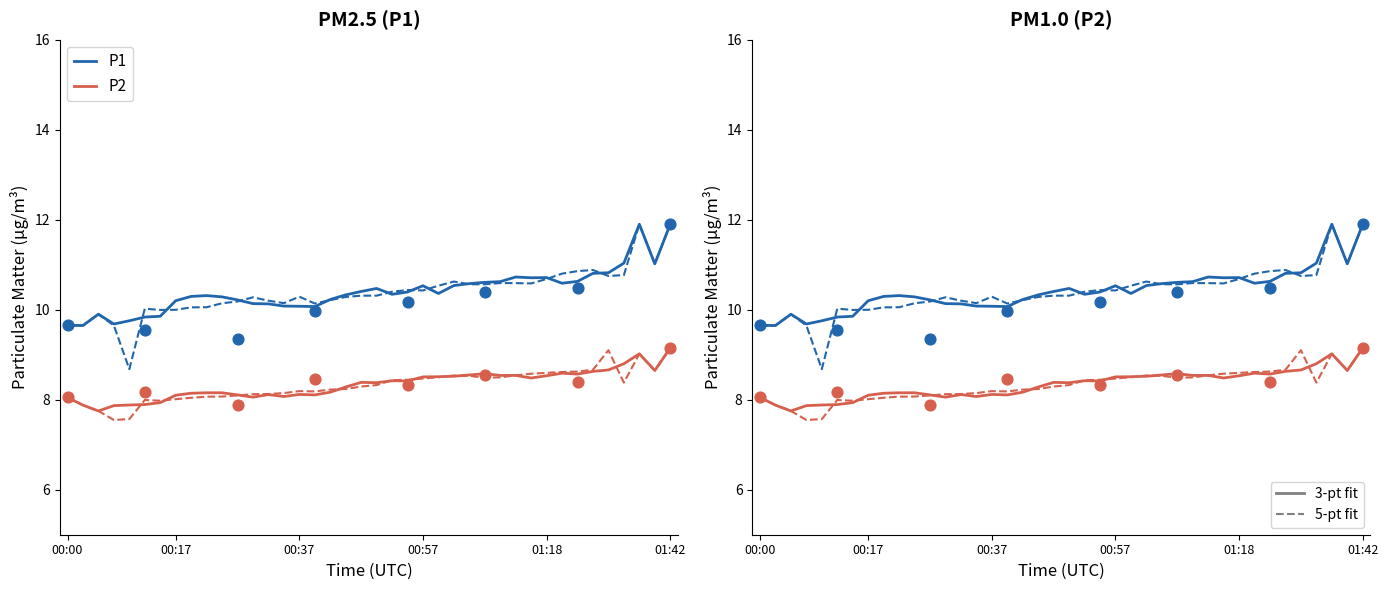

Is the value of P1 (3-pt fit) at 38 greater than the value of P2 (3-pt fit) at 10?

Yes